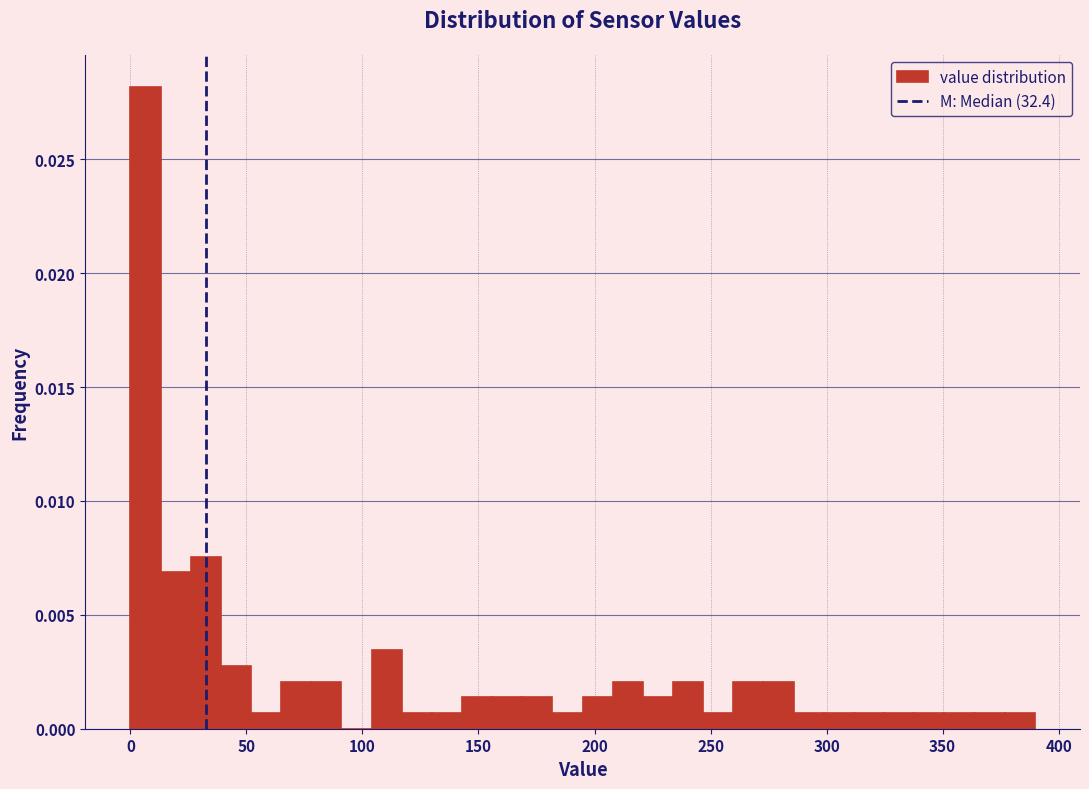

Read against the x-axis, roughly where is the centre of the tallest bar?

5